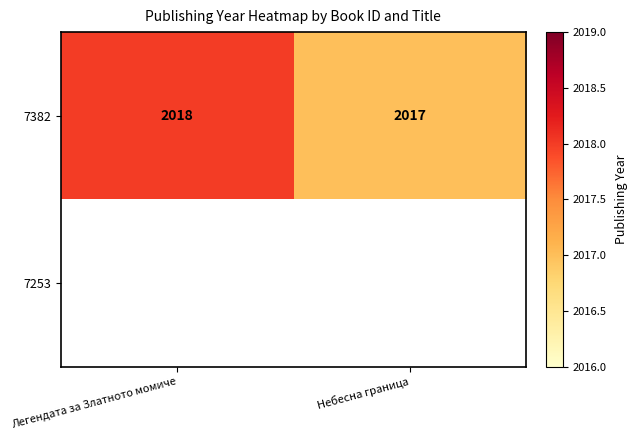

The value of 7382 at Небесна граница is 2930. True or false?

False